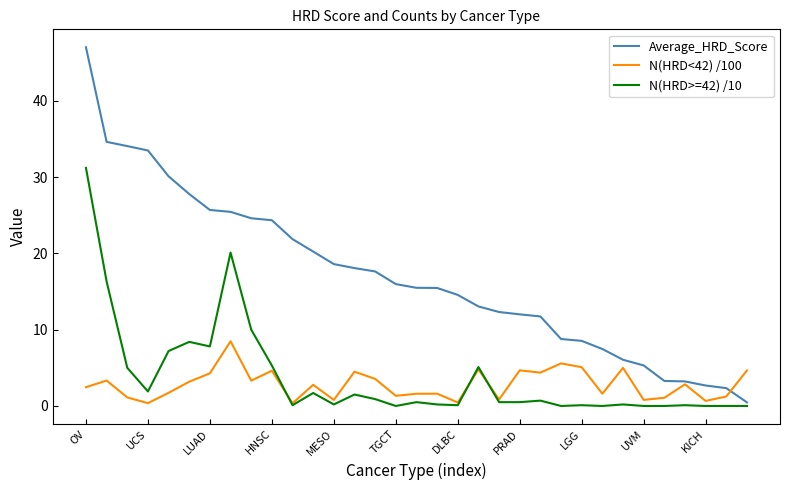

Which series has the largest total across all categories?

Average_HRD_Score